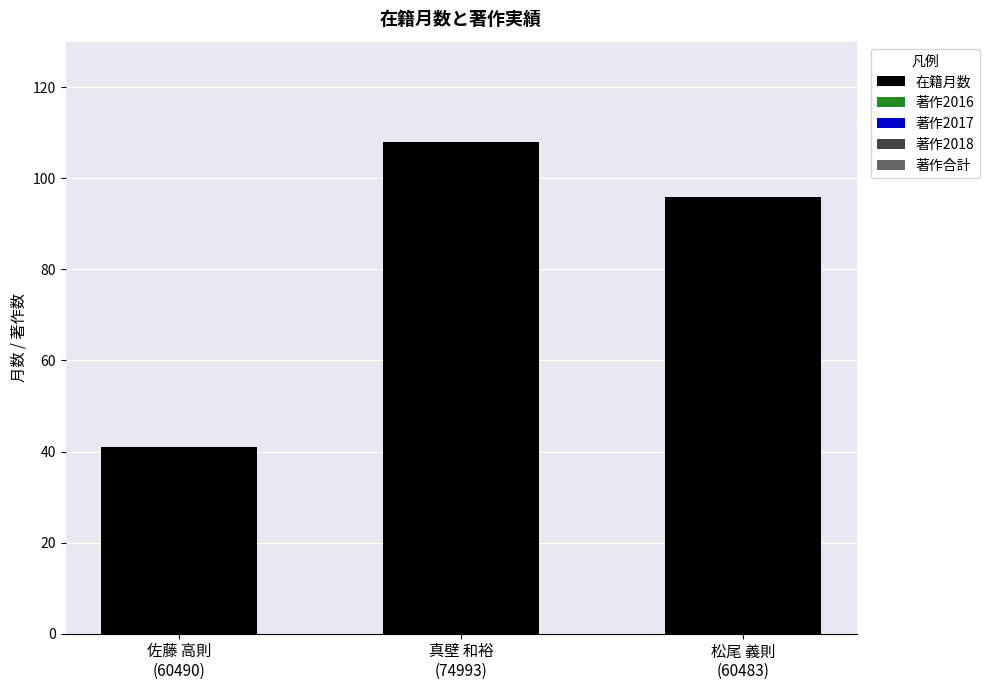

How many bars are there in total?

3